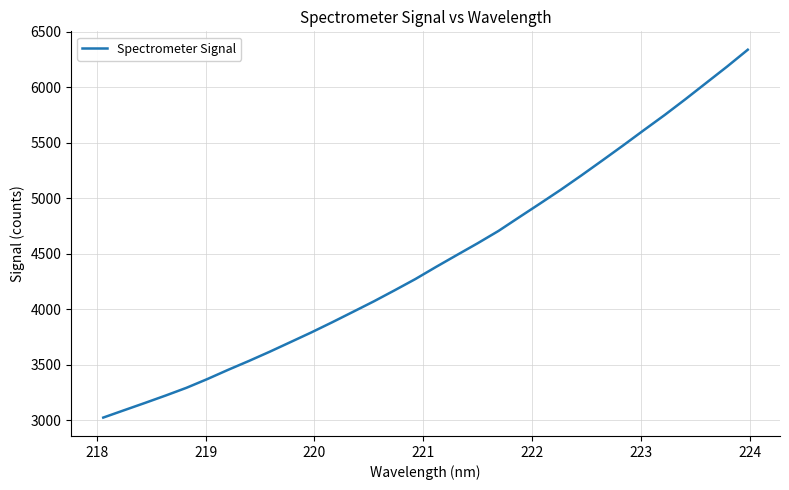

What is the maximum value shown in the chart?

6338.4